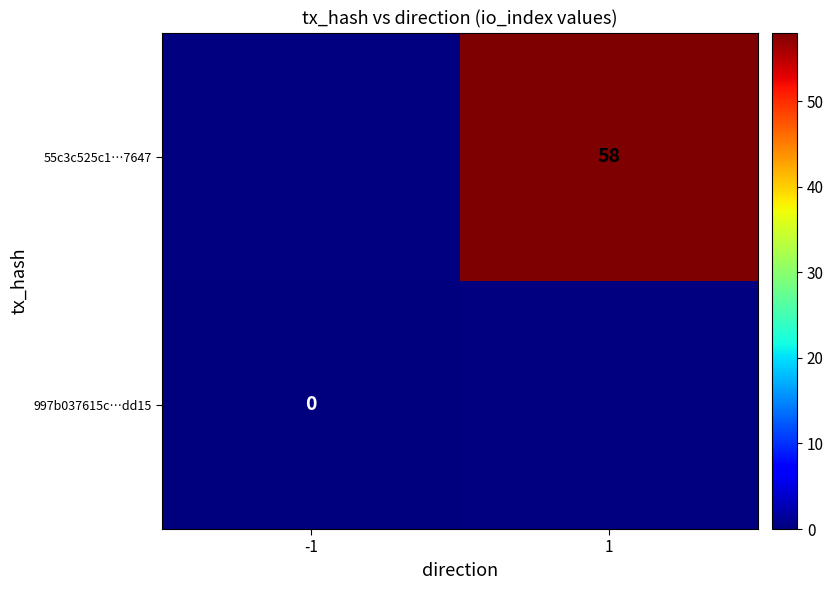

Is it true that 55c3c525c1…7647 equals 30 at 1?

False